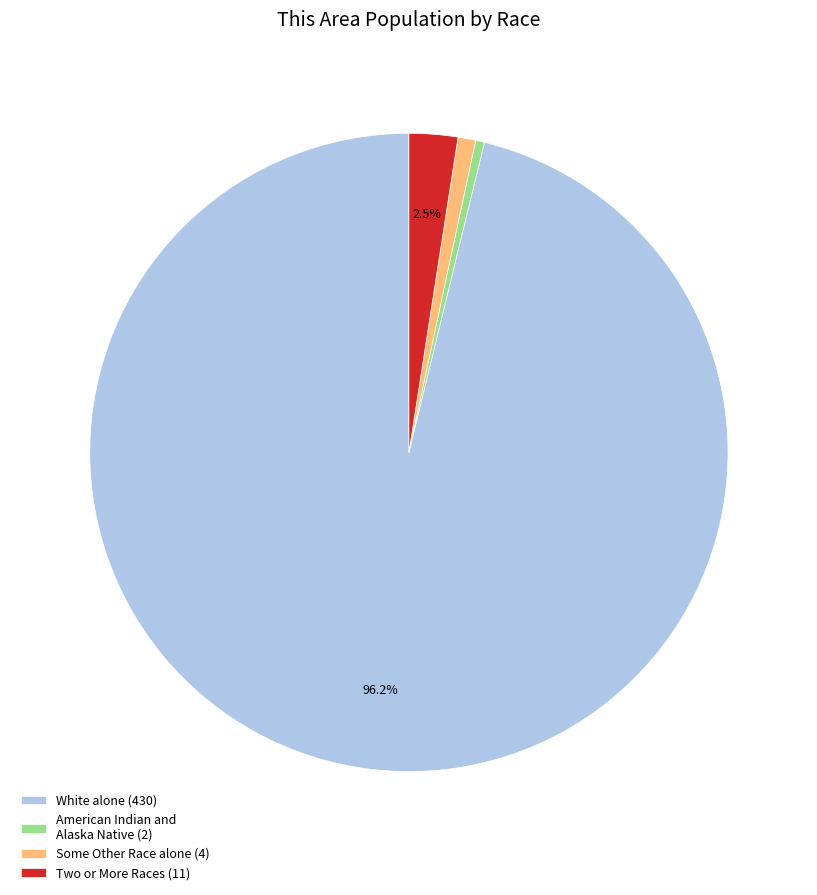

What percentage is NOT represented by Two or More Races (11)?

97.5%